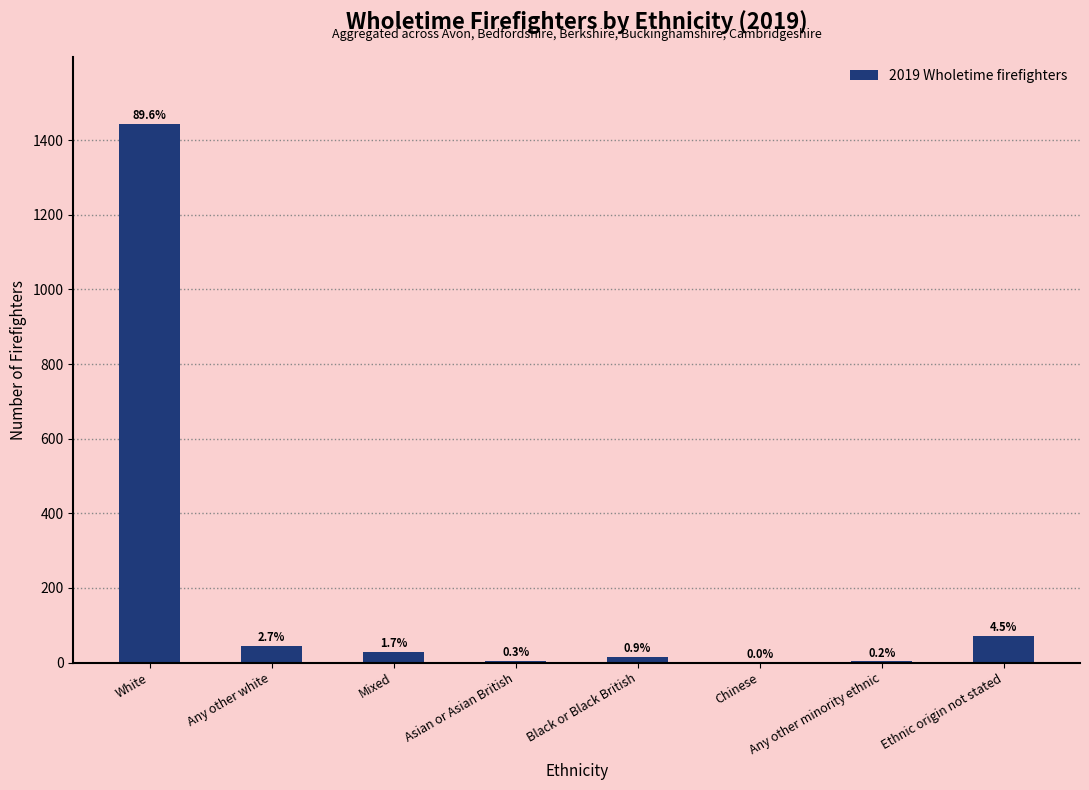

Rank the categories by value from lowest to highest.

Chinese, Any other minority ethnic, Asian or Asian British, Black or Black British, Mixed, Any other white, Ethnic origin not stated, White